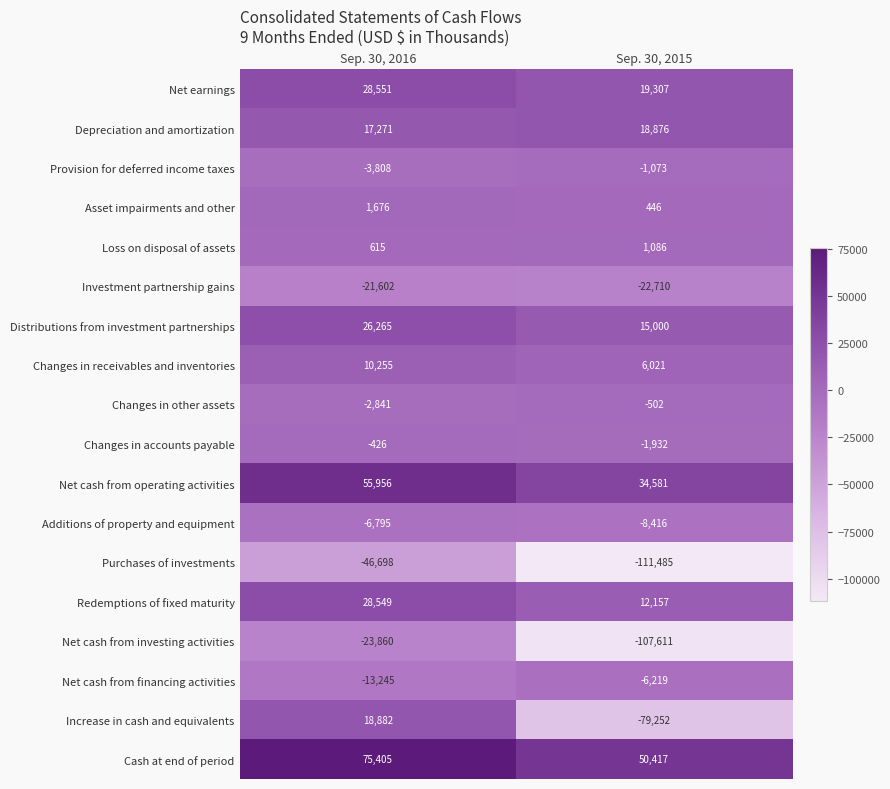

The Redemptions of fixed maturity series shows 43822 at Sep. 30, 2016. True or false?

False